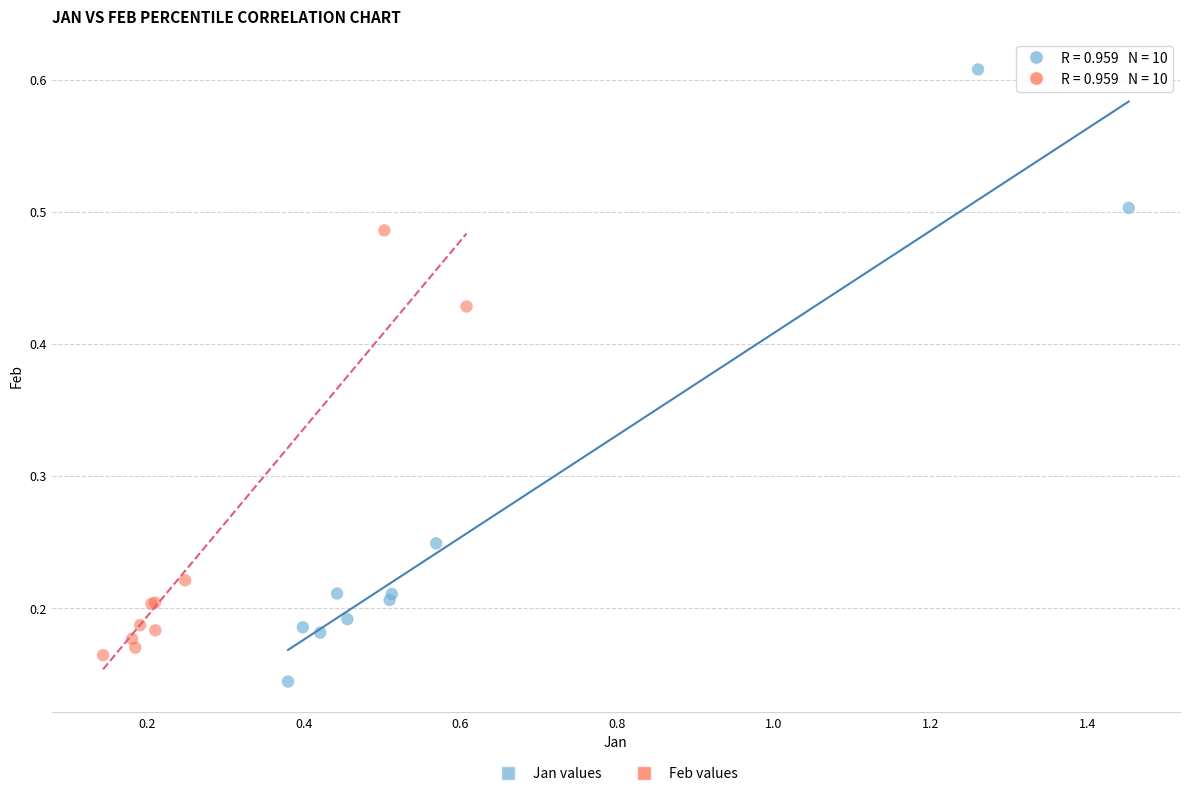

Which series reaches the maximum Y coordinate?

Jan values